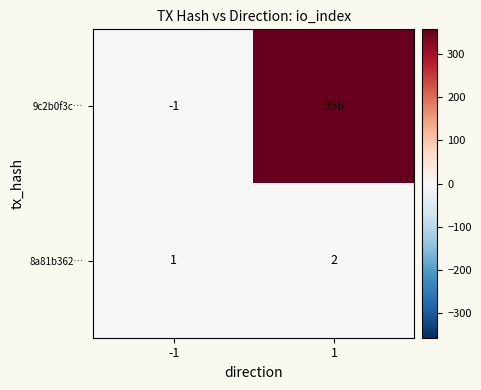

What is the sum of all 8a81b362… values?

3